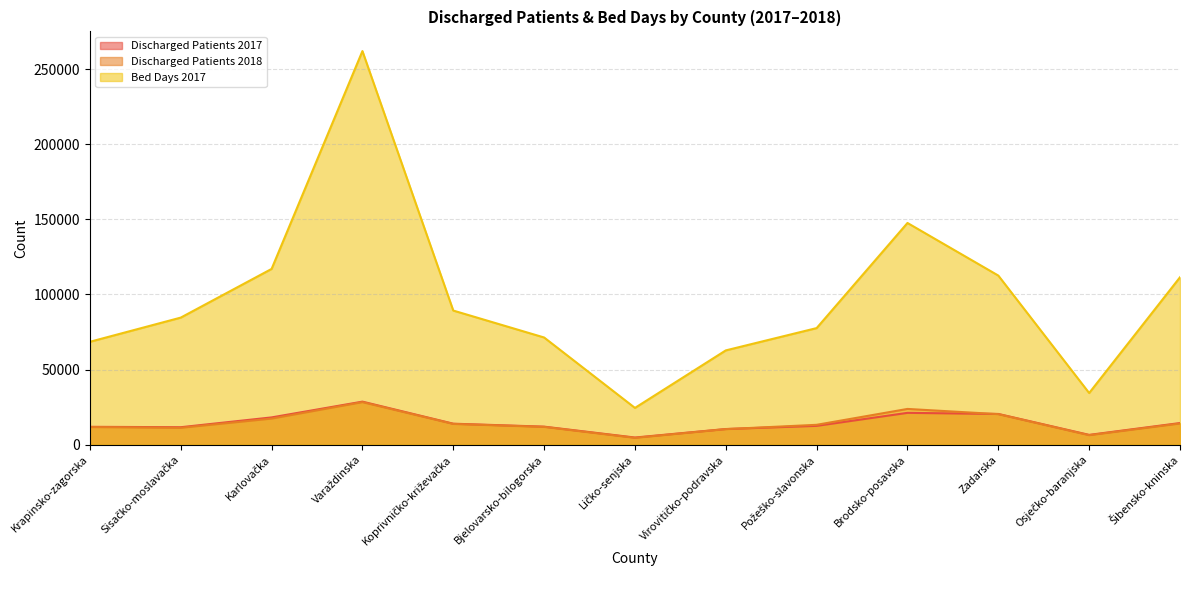

Which series changed the most between Koprivničko-križevačka and Virovitičko-podravska?

Bed Days 2017